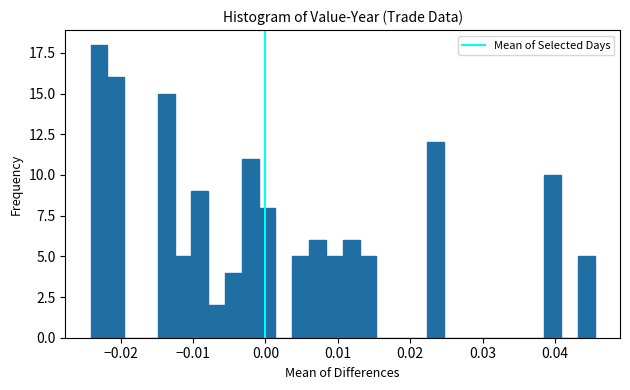

Read against the x-axis, roughly where is the centre of the tallest bar?

-0.023